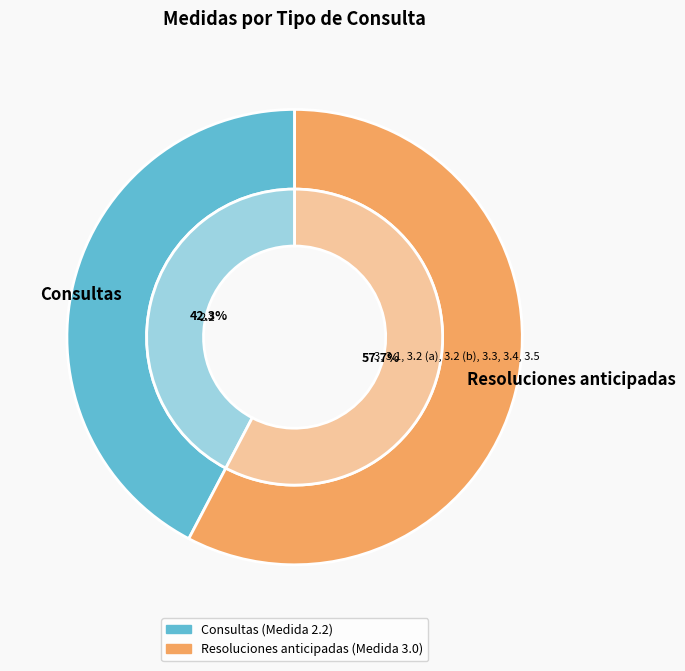

Is 3, 3.1, 3.2 (a), 3.2 (b), 3.3, 3.4, 3.5 the majority of the pie?

Yes